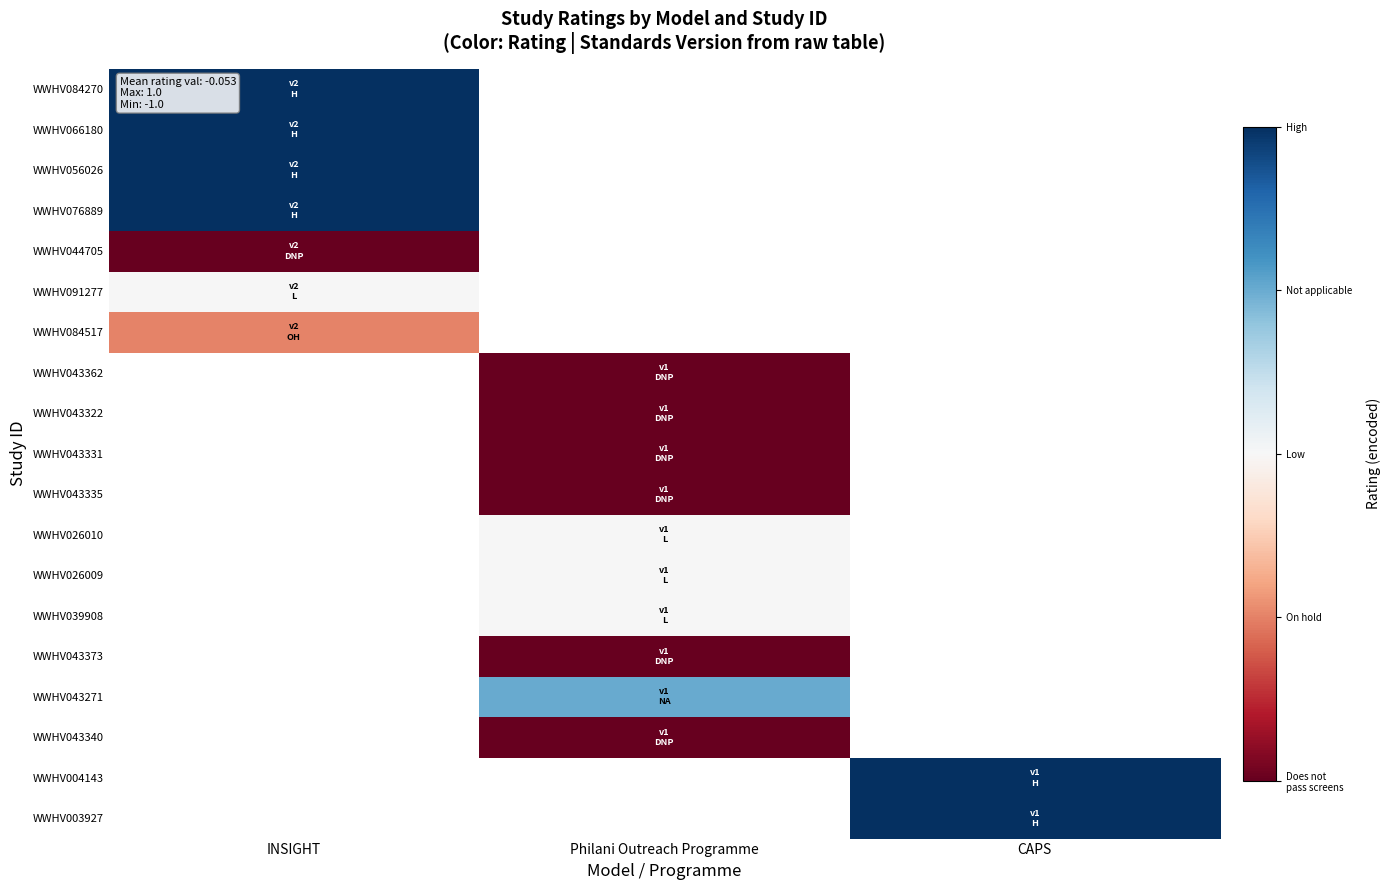

At how many categories does at least one series exceed 0?

3